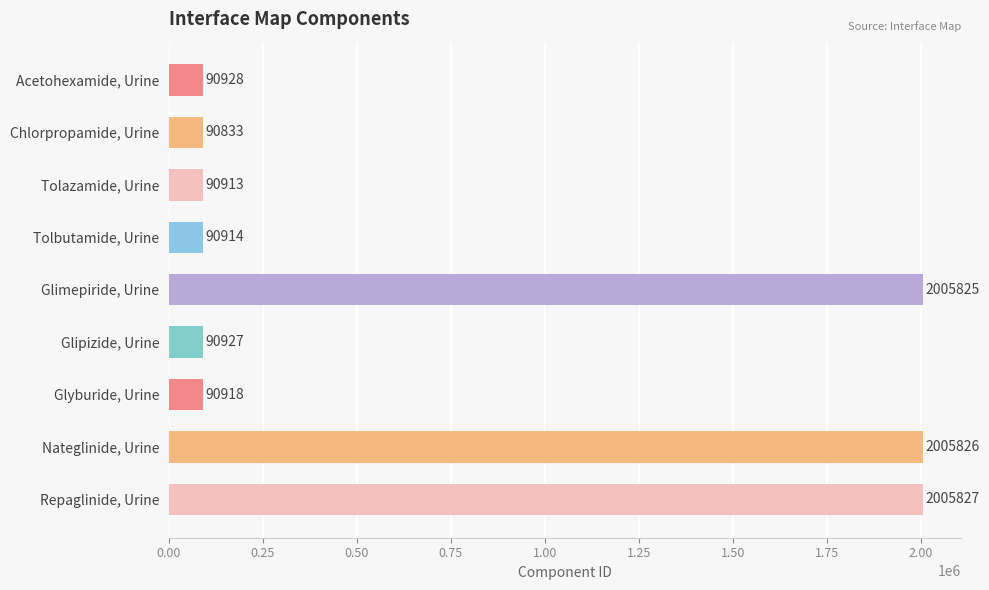

List the labels in order of value, smallest first.

Chlorpropamide, Urine, Tolazamide, Urine, Tolbutamide, Urine, Glyburide, Urine, Glipizide, Urine, Acetohexamide, Urine, Glimepiride, Urine, Nateglinide, Urine, Repaglinide, Urine